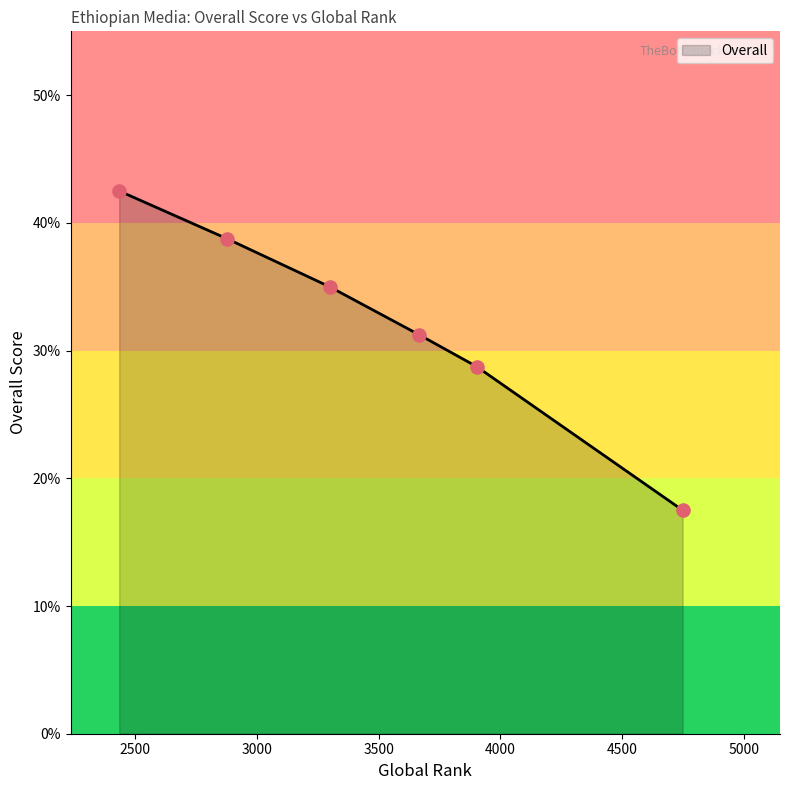

What is the difference between the maximum and minimum values?

25.0